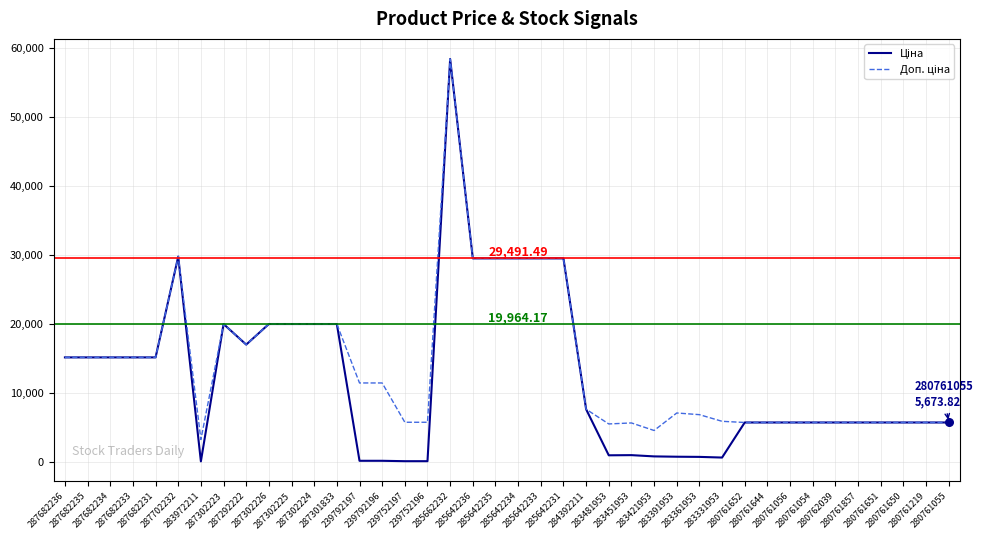

How many lines are shown in the chart?

2